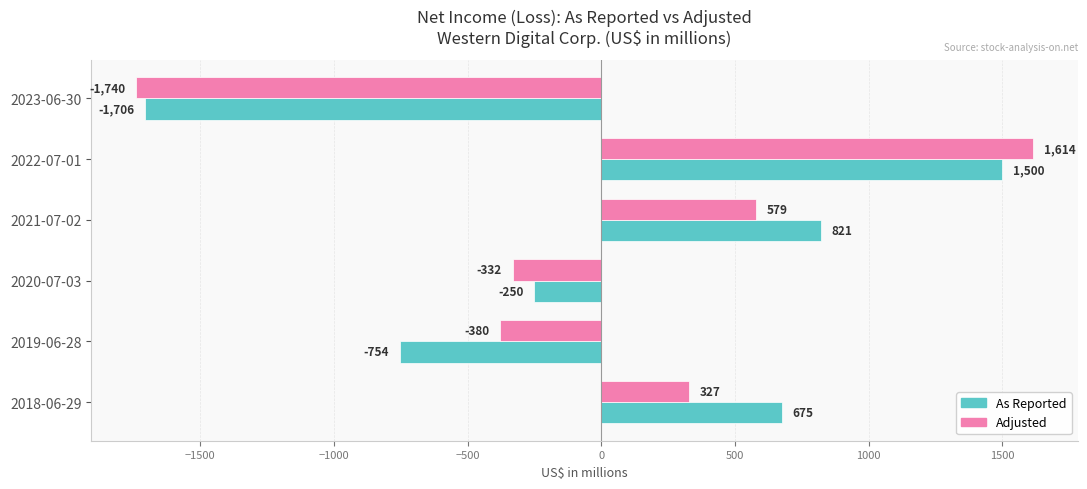

List the labels in order of Adjusted value, largest first.

2022-07-01, 2021-07-02, 2018-06-29, 2020-07-03, 2019-06-28, 2023-06-30